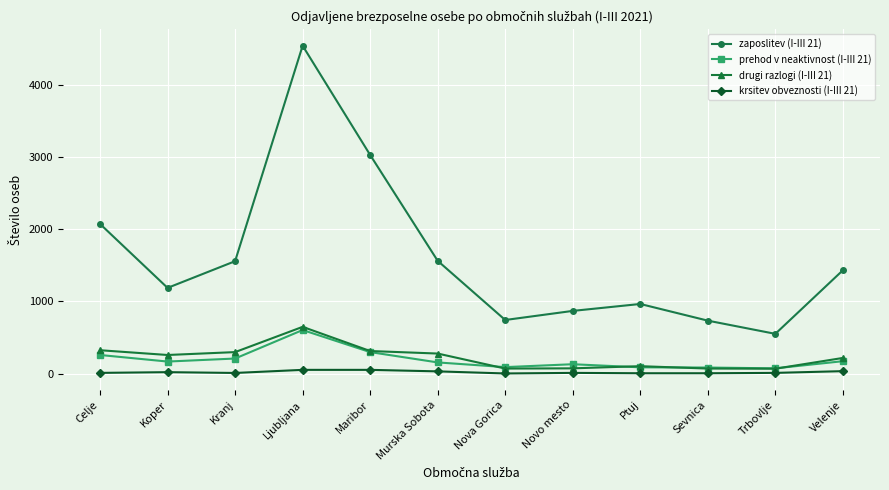

True or false: zaposlitev (I-III 21) and prehod v neaktivnost (I-III 21) cross at least once.

False